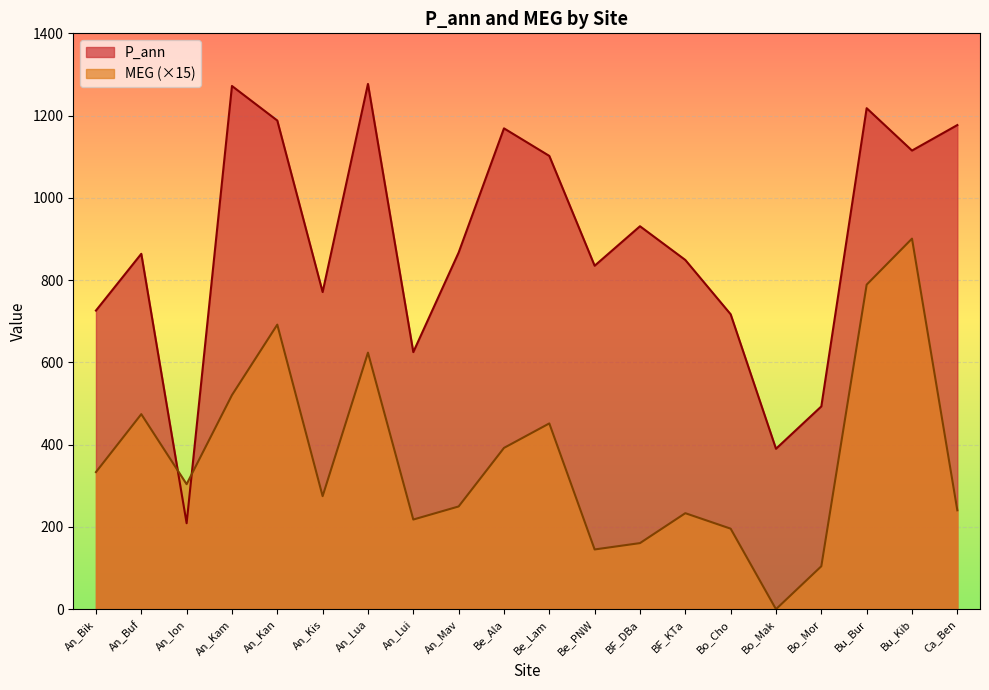

Reading left to right, what are all the values shown in this chart?

P_ann: An_Bik=726.0	An_Buf=864.0	An_Ion=209.0	An_Kam=1272.0	An_Kan=1188.0	An_Kis=771.0	An_Lua=1277.0	An_Lui=625.0	An_Mav=867.0	Be_Ala=1169.0	Be_Lam=1102.0	Be_PNW=835.0	BF_DBa=931.0	BF_KTa=849.0	Bo_Cho=717.0	Bo_Mak=390.0	Bo_Mor=493.0	Bu_Bur=1218.0	Bu_Kib=1115.0	Ca_Ben=1177.0
MEG: An_Bik=333.3	An_Buf=474.1	An_Ion=303.9	An_Kam=520.5	An_Kan=691.8	An_Kis=274.8	An_Lua=623.7	An_Lui=217.9	An_Mav=249.7	Be_Ala=392.1	Be_Lam=451.6	Be_PNW=145.2	BF_DBa=160.7	BF_KTa=233.4	Bo_Cho=195.8	Bo_Mak=0.0	Bo_Mor=104.4	Bu_Bur=789.0	Bu_Kib=900.9	Ca_Ben=240.5